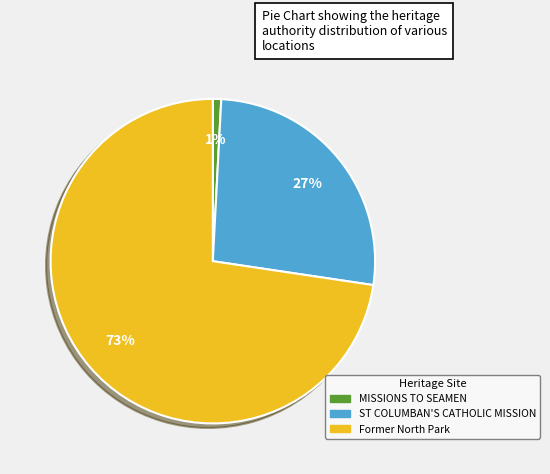

What is the majority slice?

Former North Park